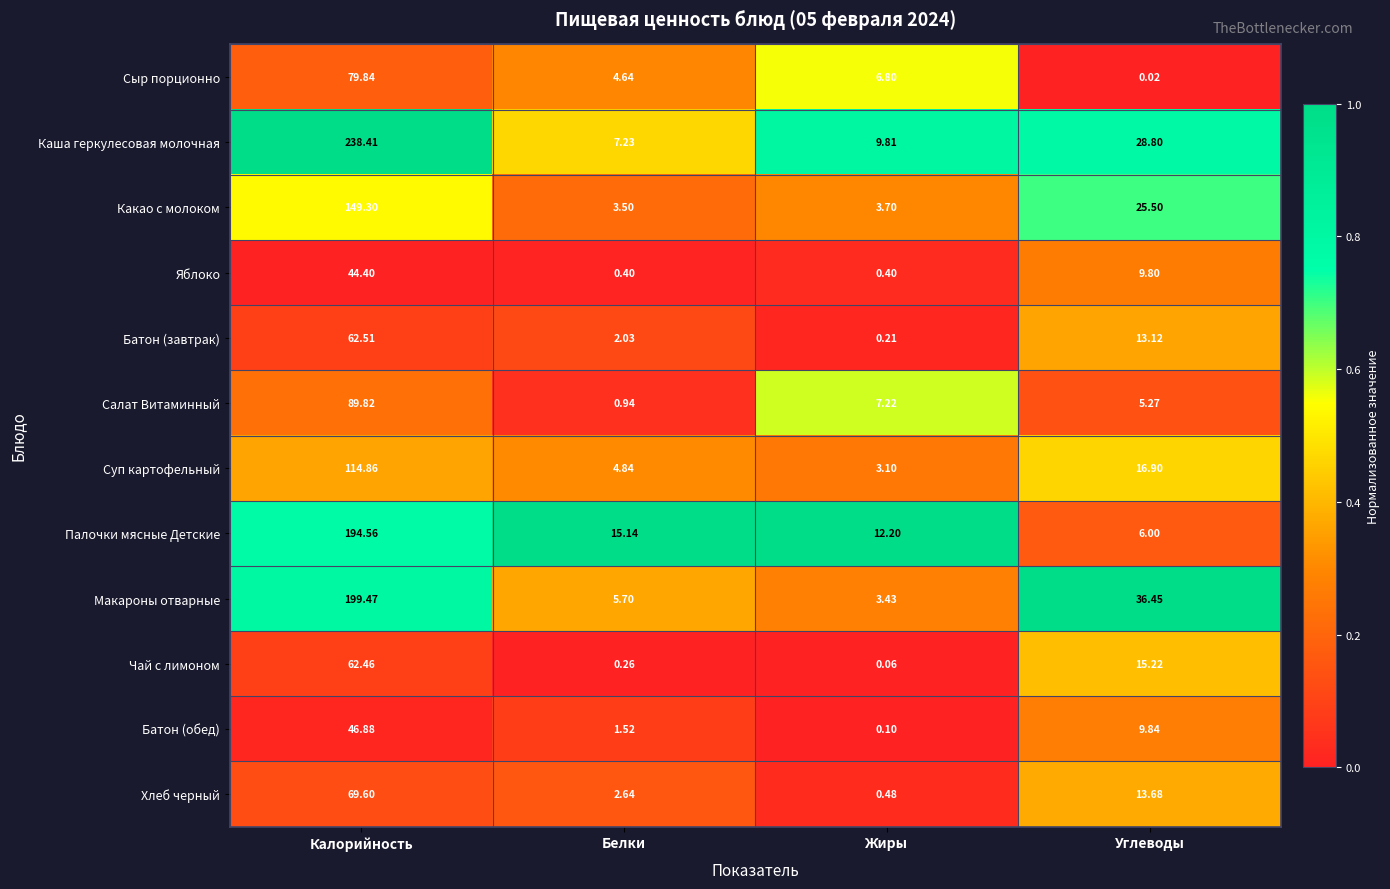

What is the maximum value shown in the chart?

238.4